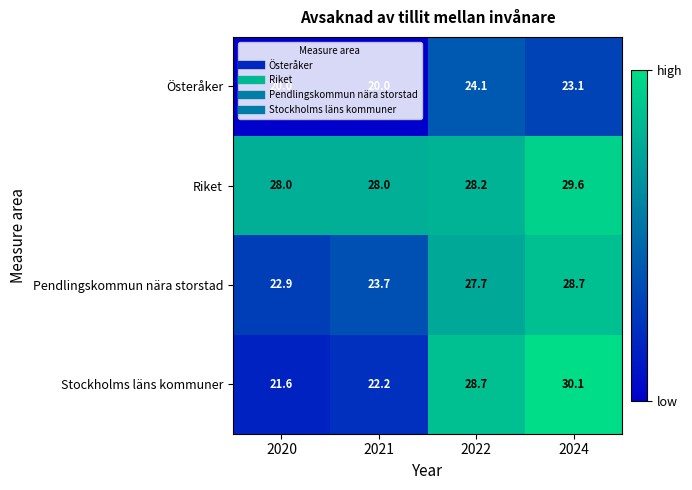

Rank the categories by Stockholms läns kommuner value from highest to lowest.

2024, 2022, 2021, 2020